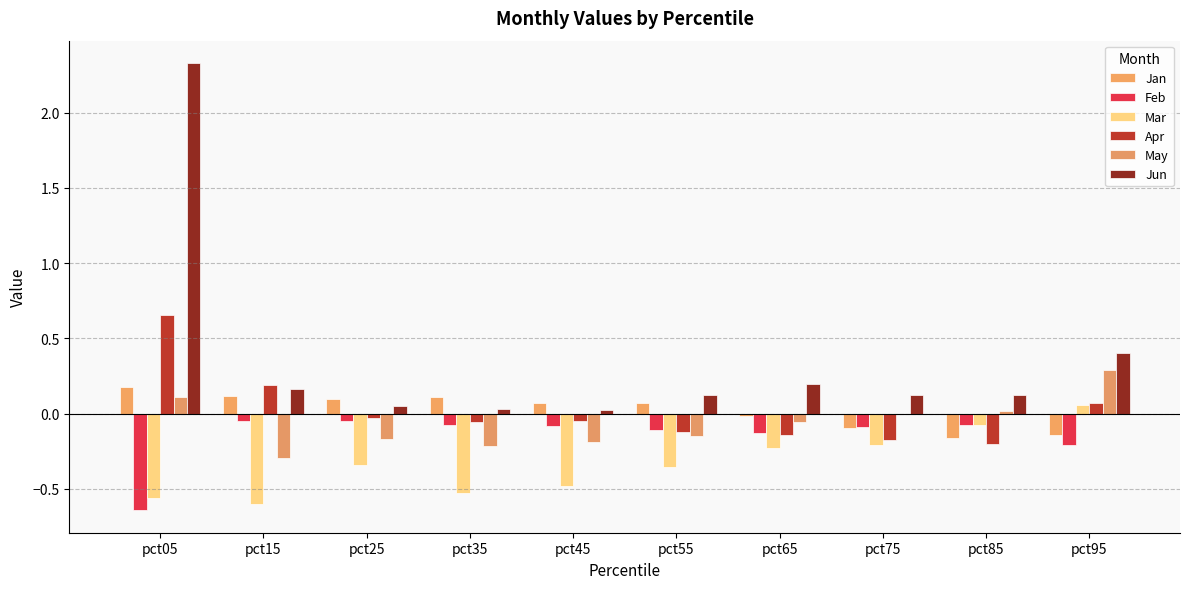

The May series shows -0.1 at pct65. True or false?

True